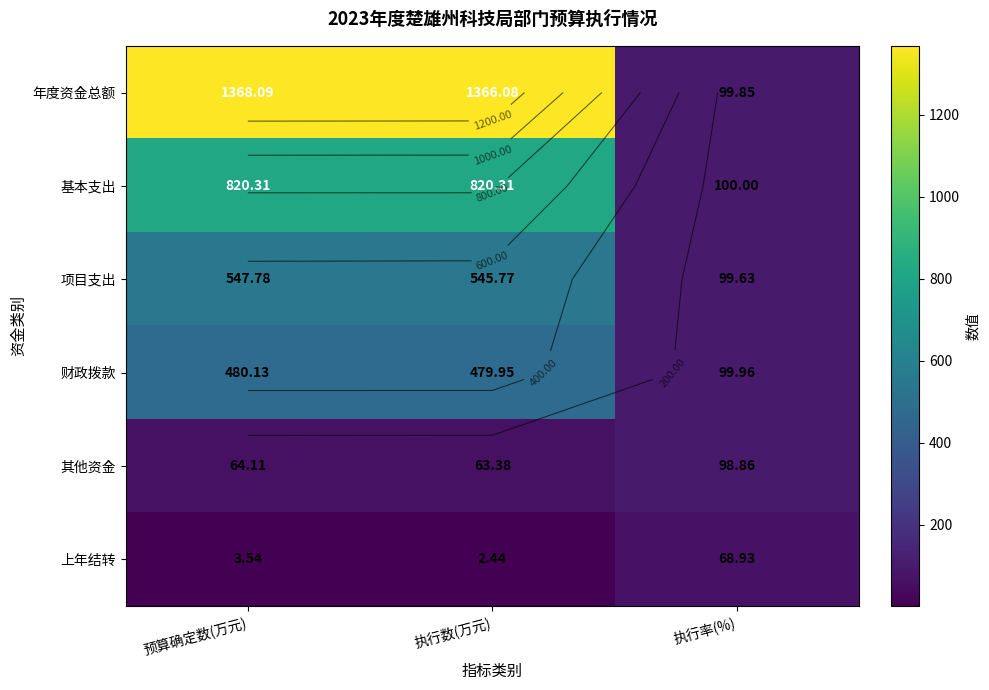

What is the approximate value of 项目支出 at 执行数(万元)?

545.8